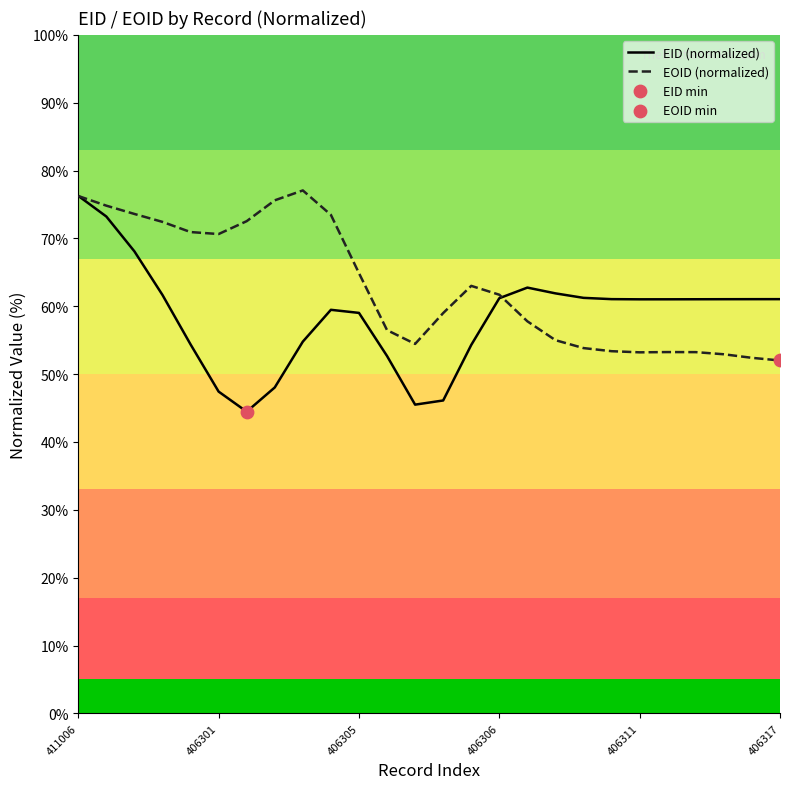

Which series has the largest range (max minus min)?

EID (normalized)